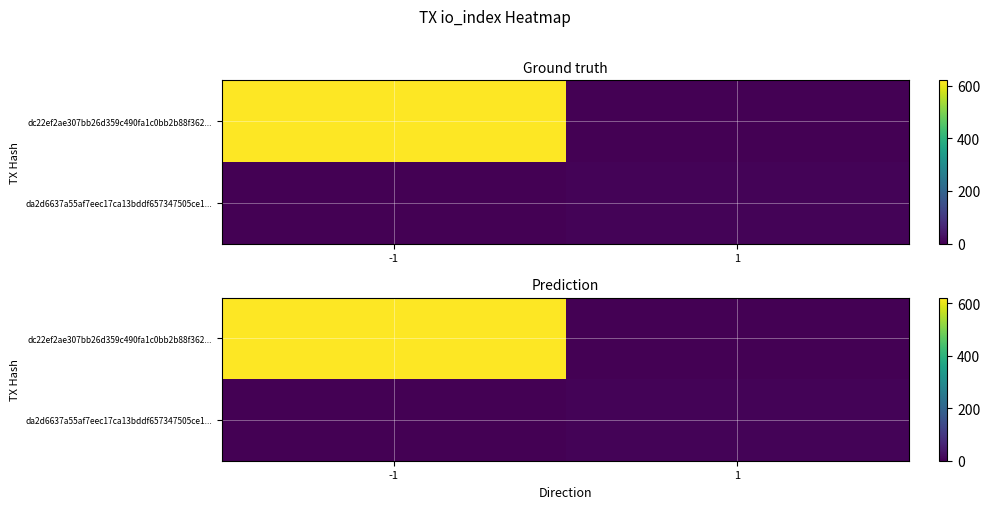

Is the value of dc22ef2ae307bb26d359c490fa1c0bb2b88f362... at 1 greater than the value of da2d6637a55af7eec17ca13bddf657347505ce1... at 1?

No